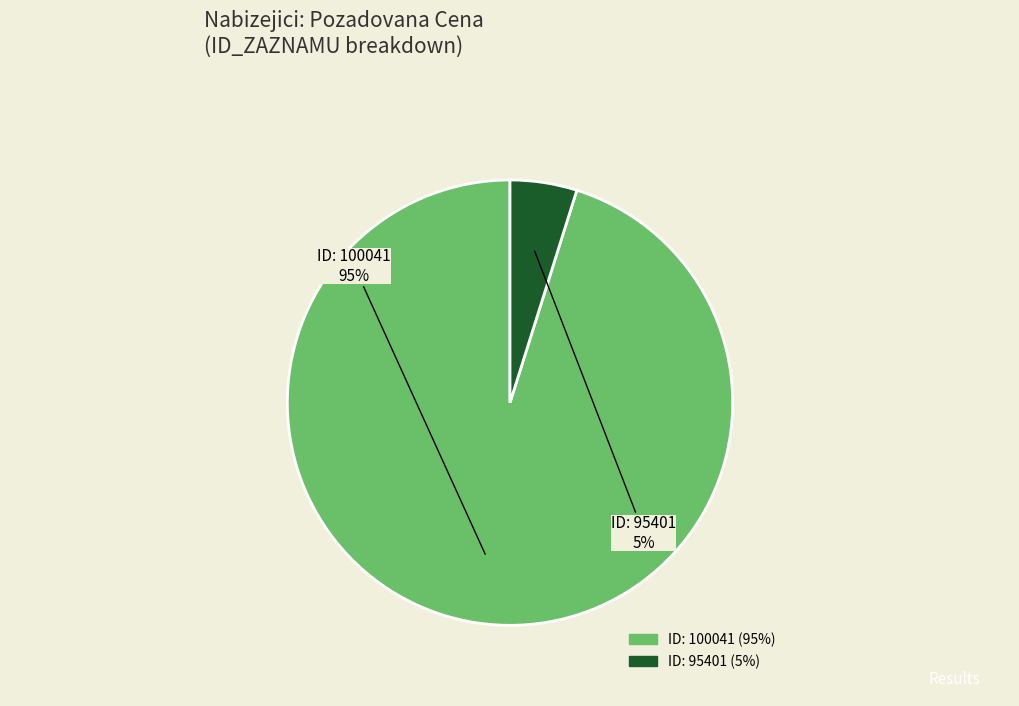

To the nearest percent, what is the difference between the largest and smallest slice percentages?

90%